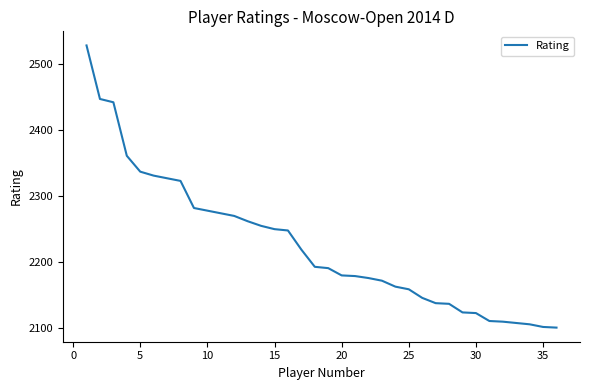

What is the smallest value displayed?

2101